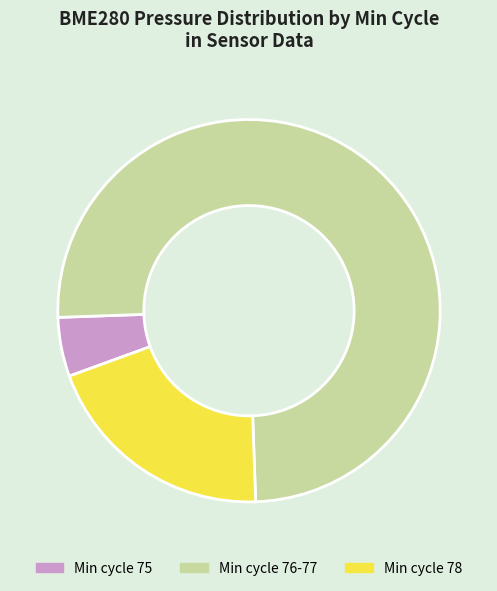

Which has a higher value, Min cycle 78 or Min cycle 76-77?

Min cycle 76-77